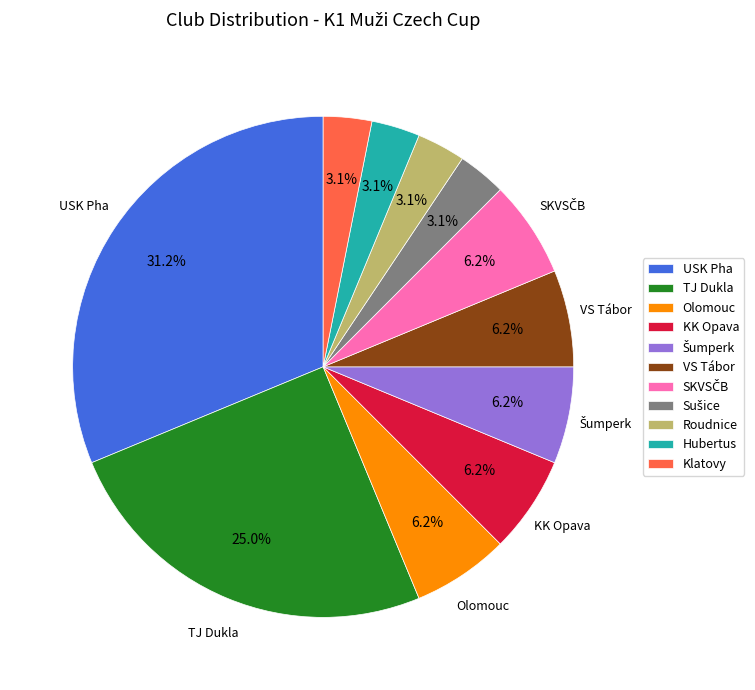

How many segments does this pie chart have?

11